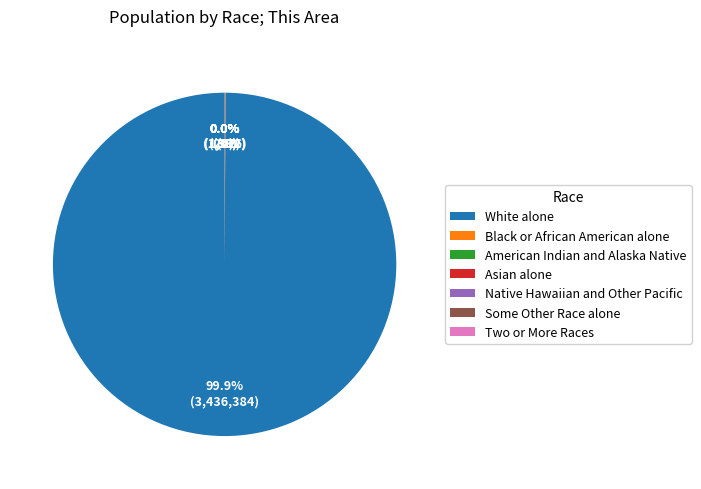

To the nearest percent, what is the difference between the largest and smallest slice percentages?

100%